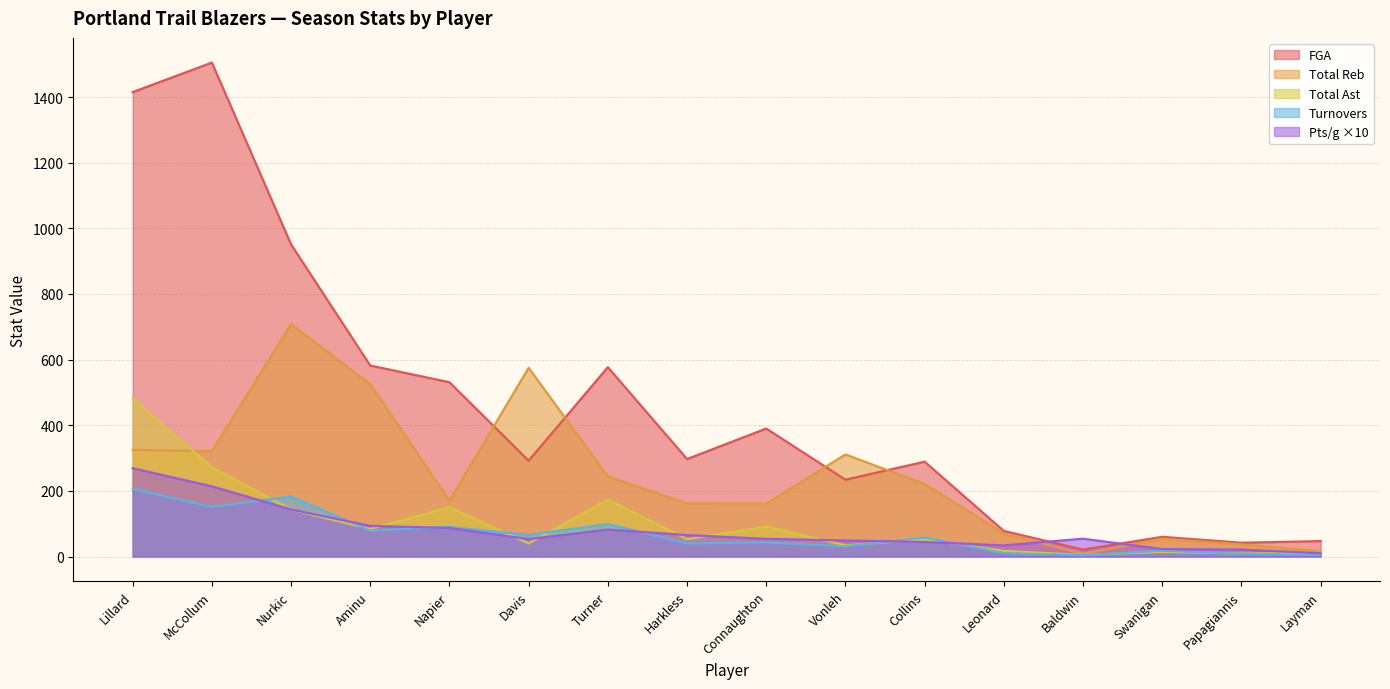

What is the smallest value displayed?

4.0